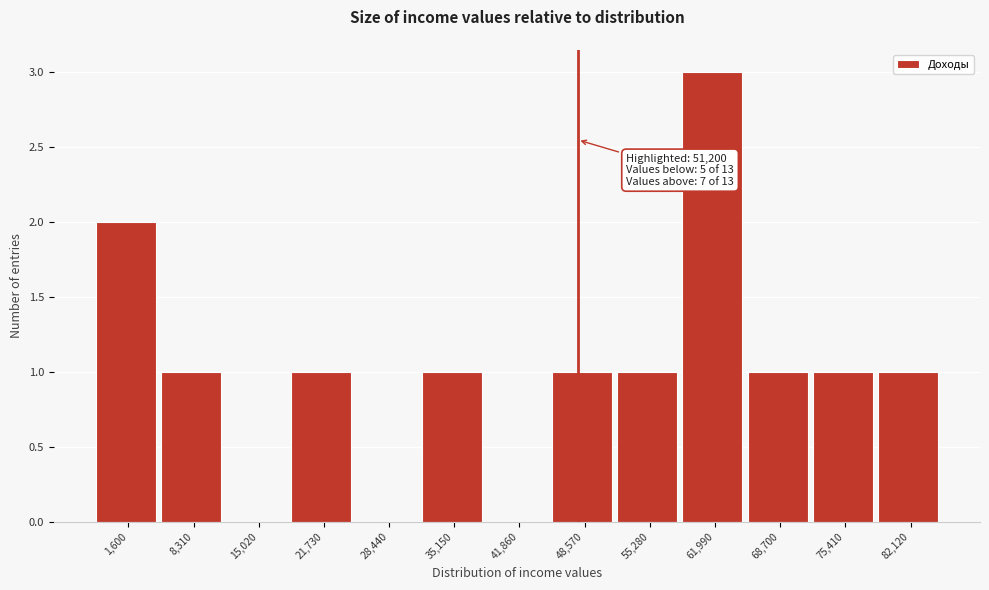

Reading right to left, list all the values displayed in this chart.

82,120=1	75,410=1	68,700=1	61,990=3	55,280=1	48,570=1	41,860=0	35,150=1	28,440=0	21,730=1	15,020=0	8,310=1	1,600=2